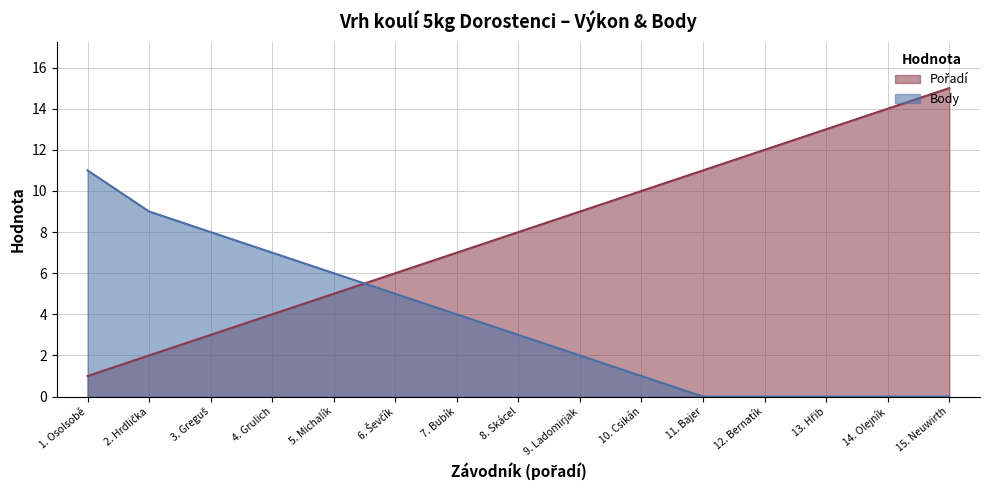

At which category is the sum across all series the highest?

15. Neuwirth